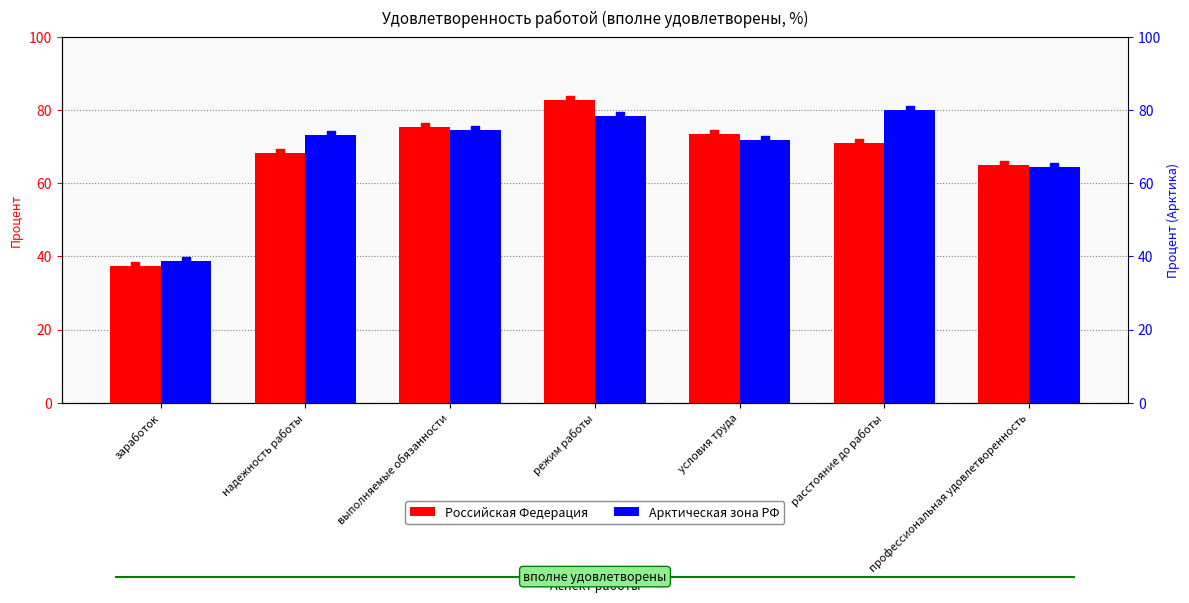

What are all the series names shown in the legend?

Российская Федерация, Арктическая зона РФ